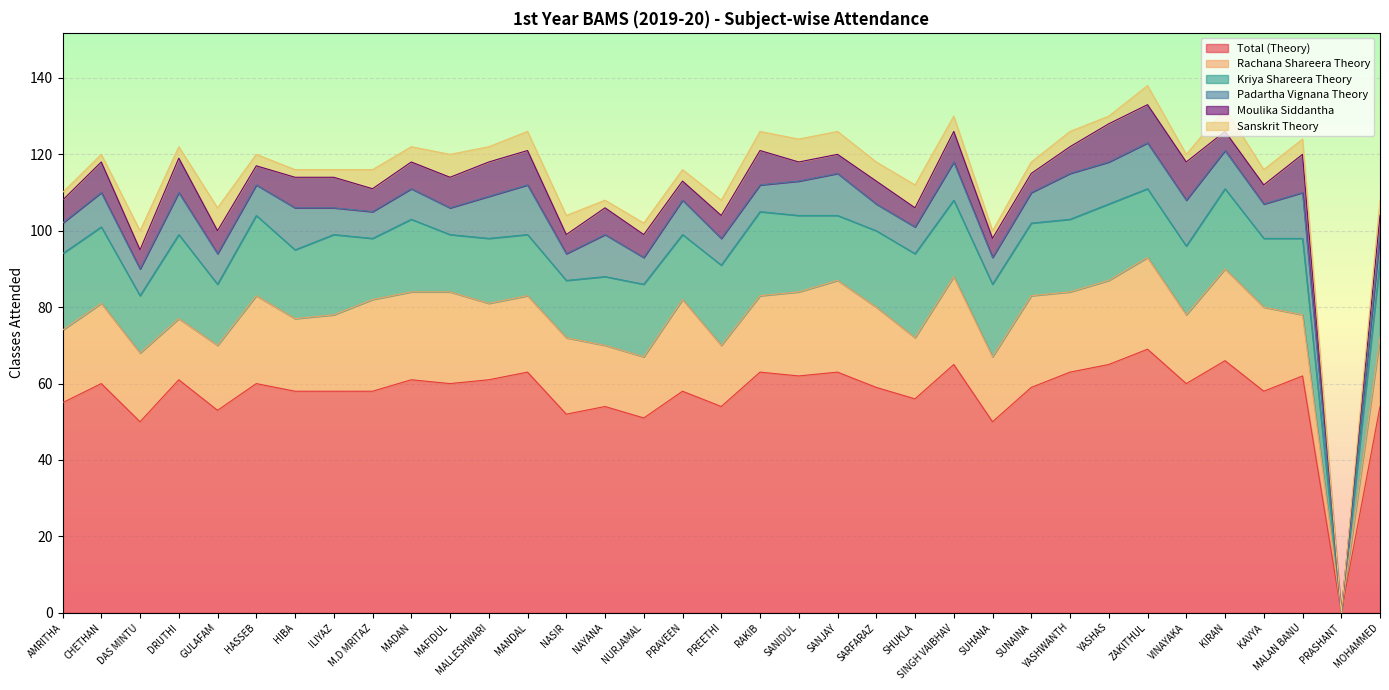

What is the highest value of the Moulika Siddantha series?

10